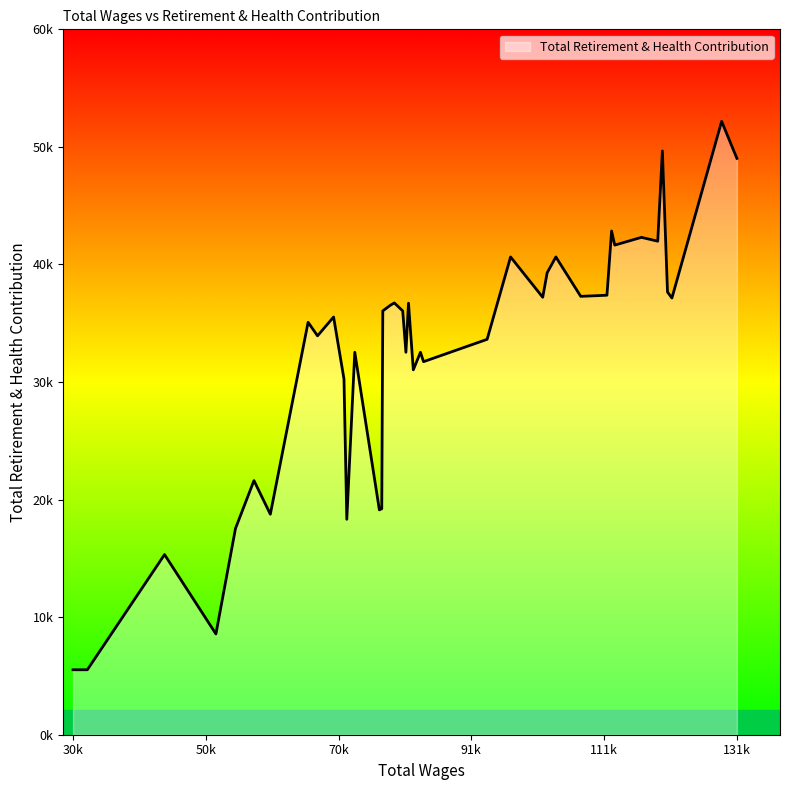

Does the chart display data point markers on the line(s)?

No